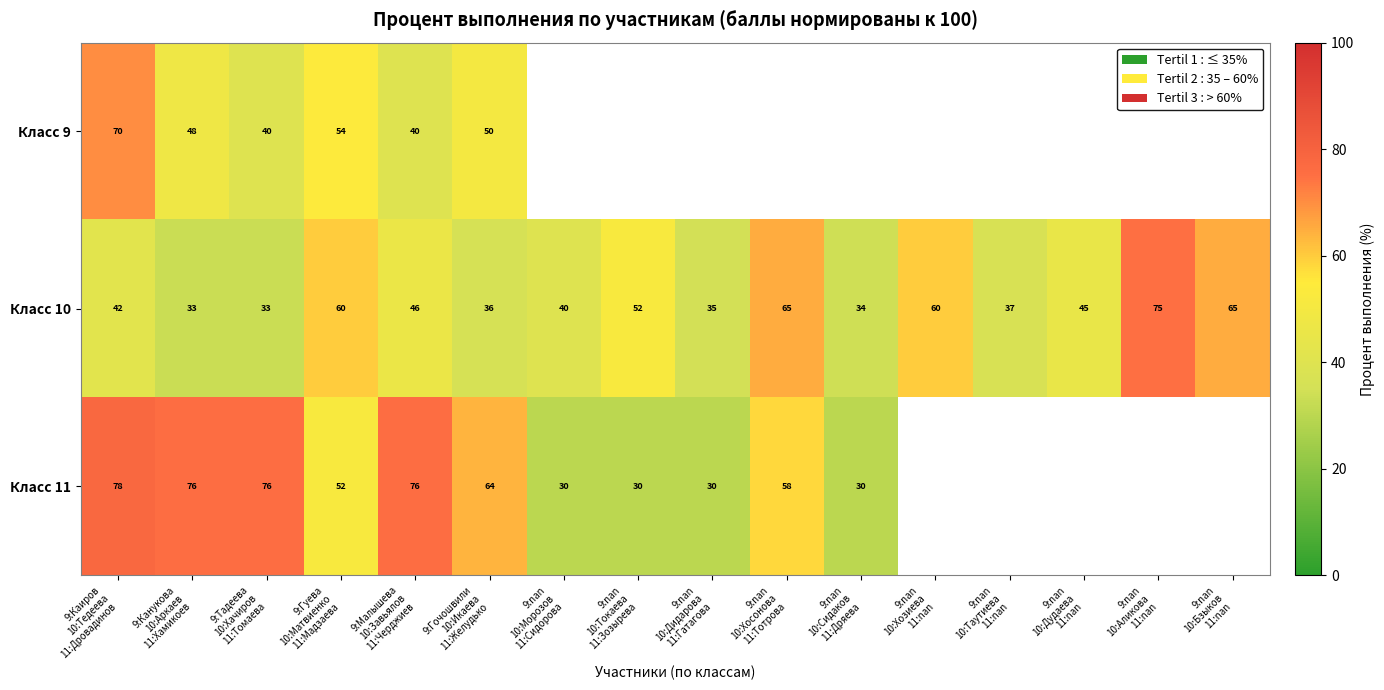

What is the difference between the maximum and minimum values in the Класс 10 series?

42